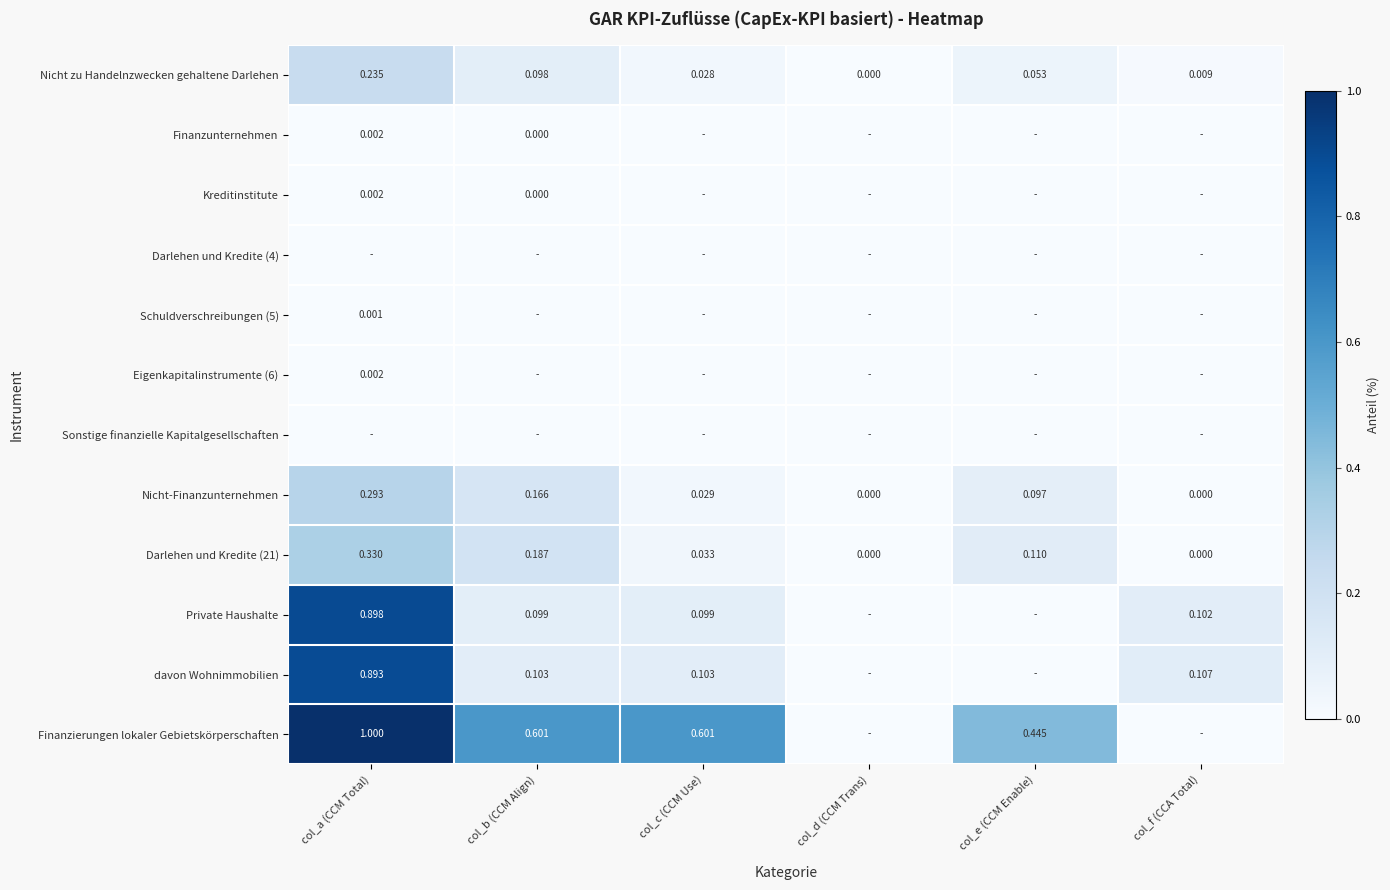

Which category has the highest value in the Nicht zu Handelnzwecken gehaltene Darlehen series?

col_a (CCM Total)